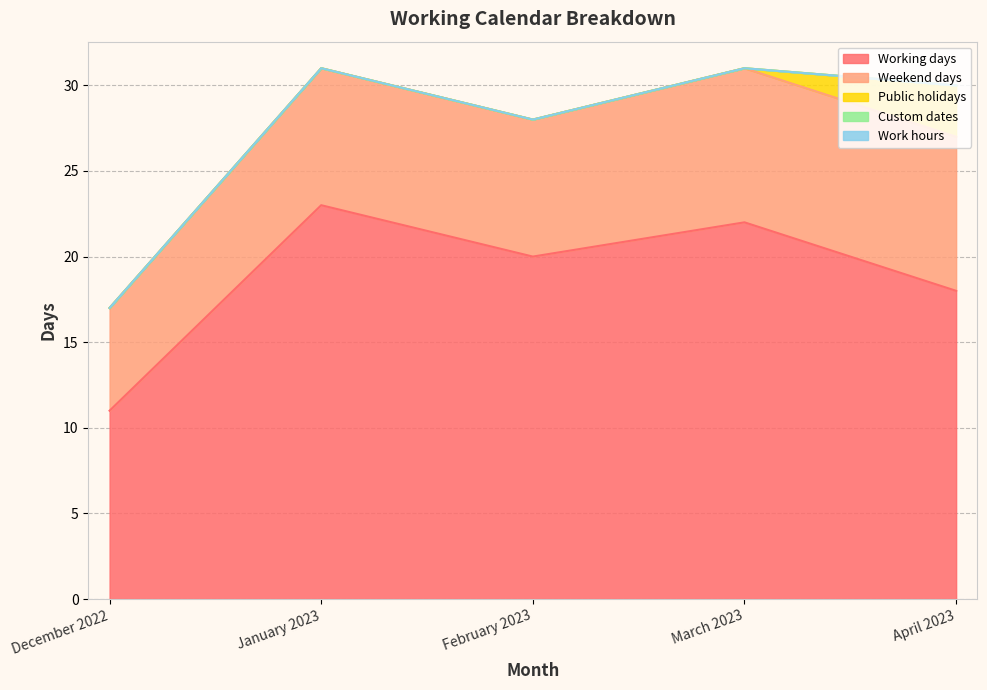

True or false: Work hours and Public holidays intersect in this chart.

False